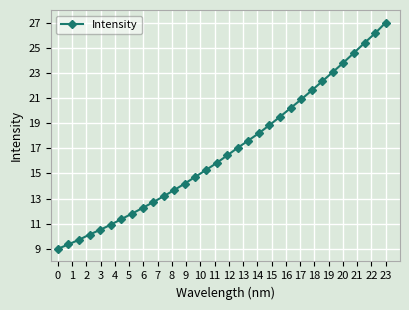

What is the average value?

16.8